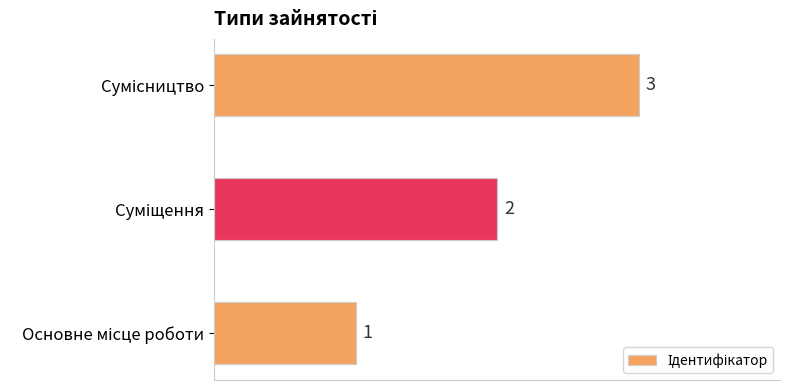

What is the sum of all values?

6